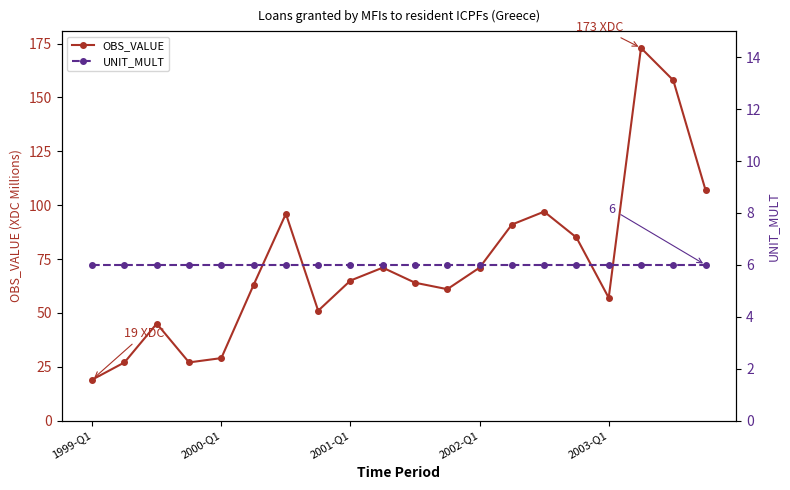

What is the minimum value for OBS_VALUE?

19